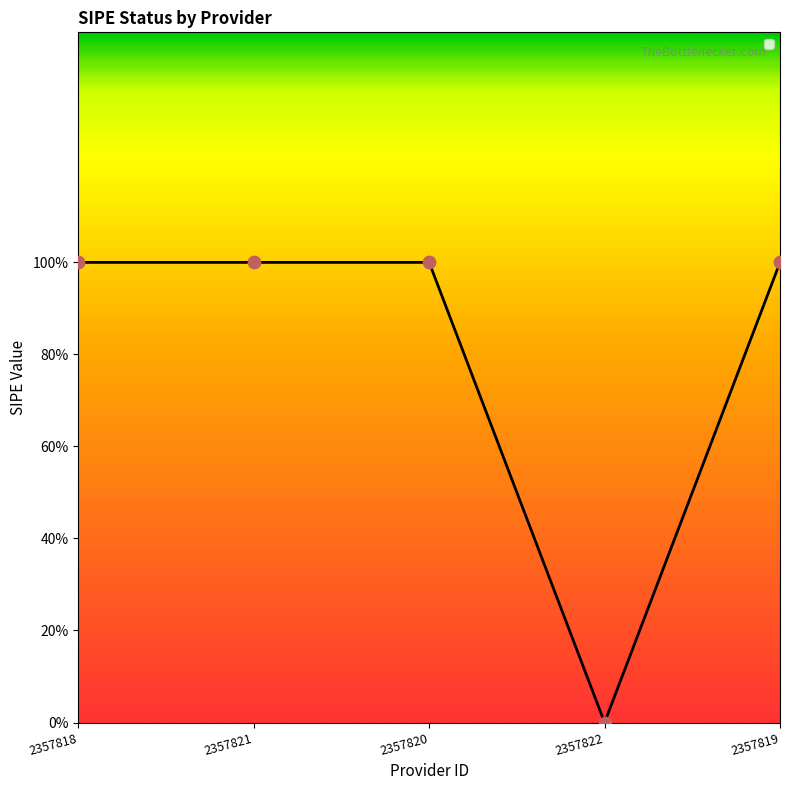

Approximately how many times larger is the value at 2357819 compared to 2357820?

1.0